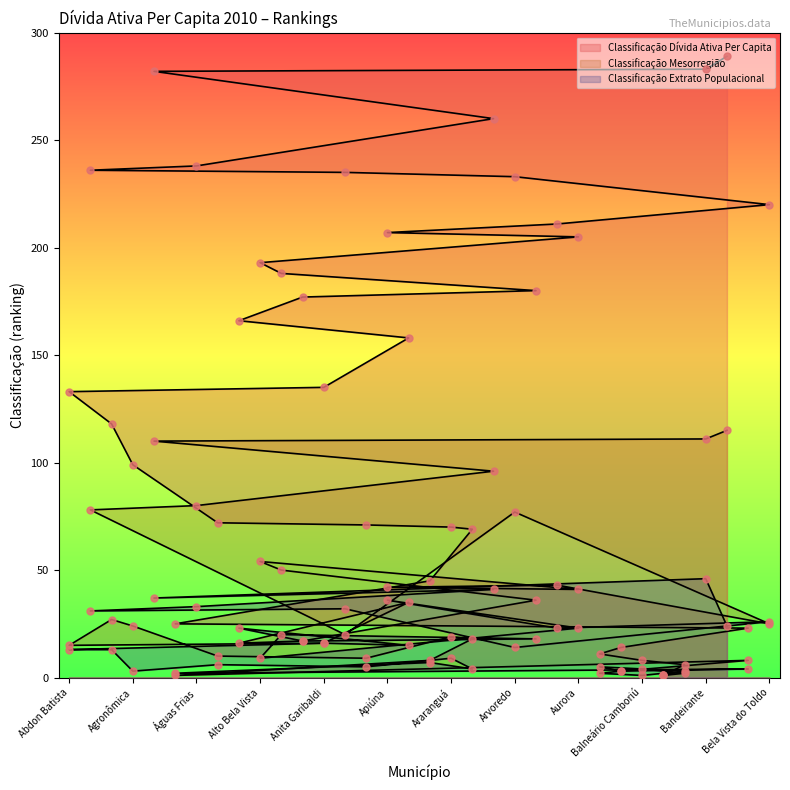

Which series has the largest total across all categories?

Classificação Dívida Ativa Per Capita